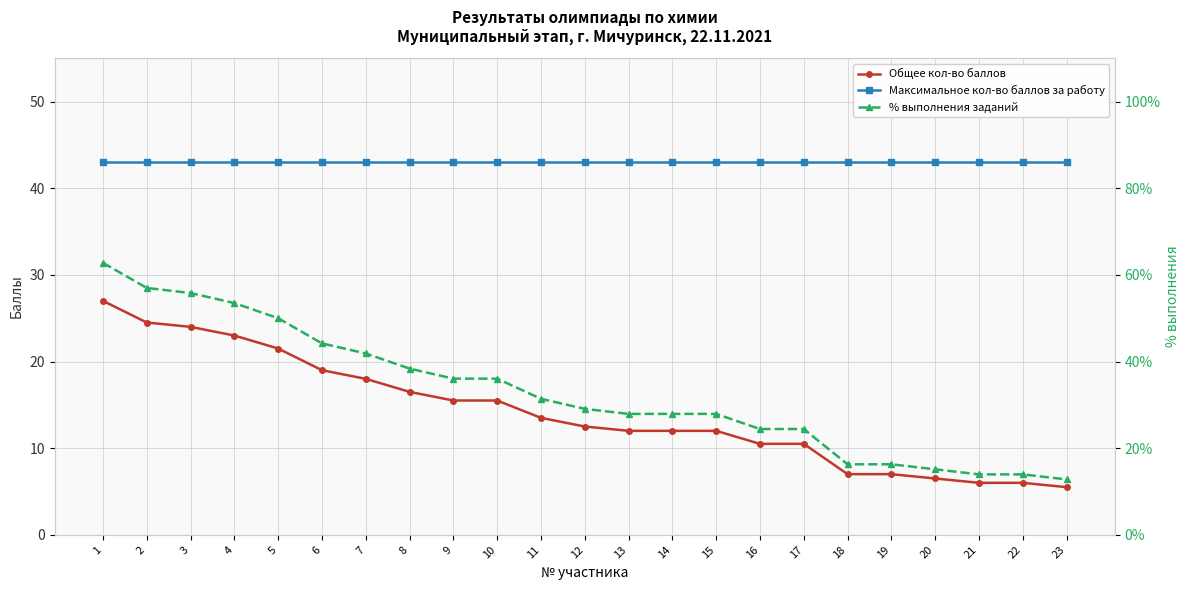

What is the sum of the Общее кол-во баллов values at 16 and 17?

21.0